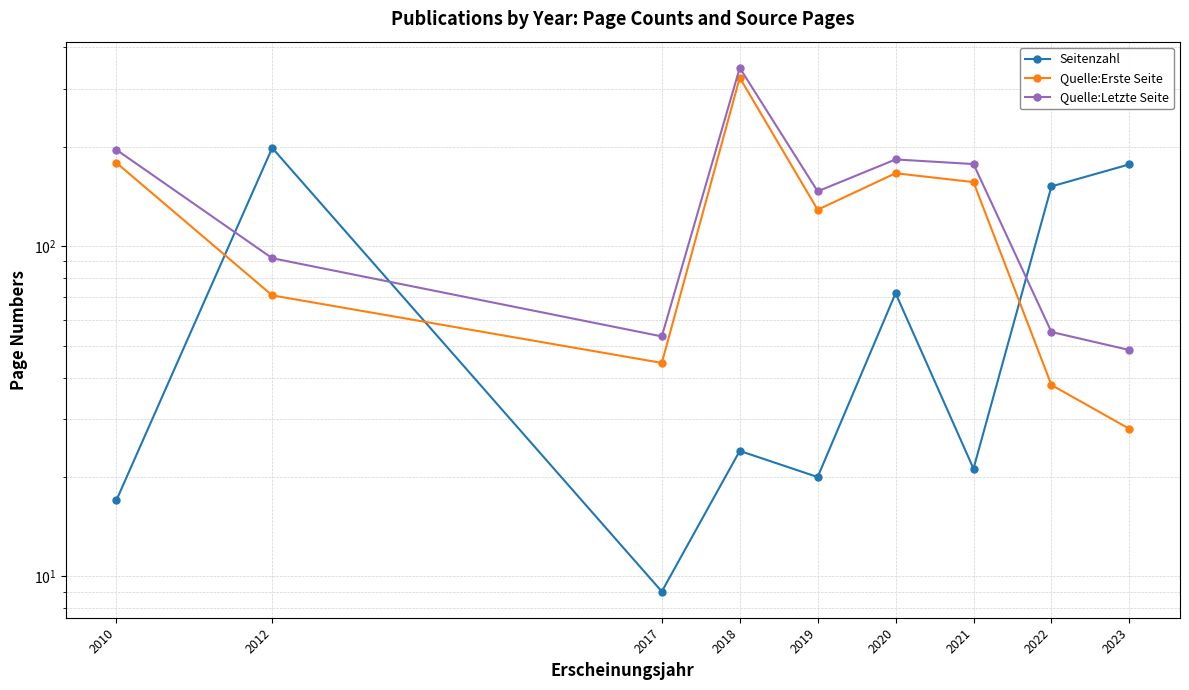

What is the value of the Quelle:Letzte Seite point at the 5th from the left?

146.7